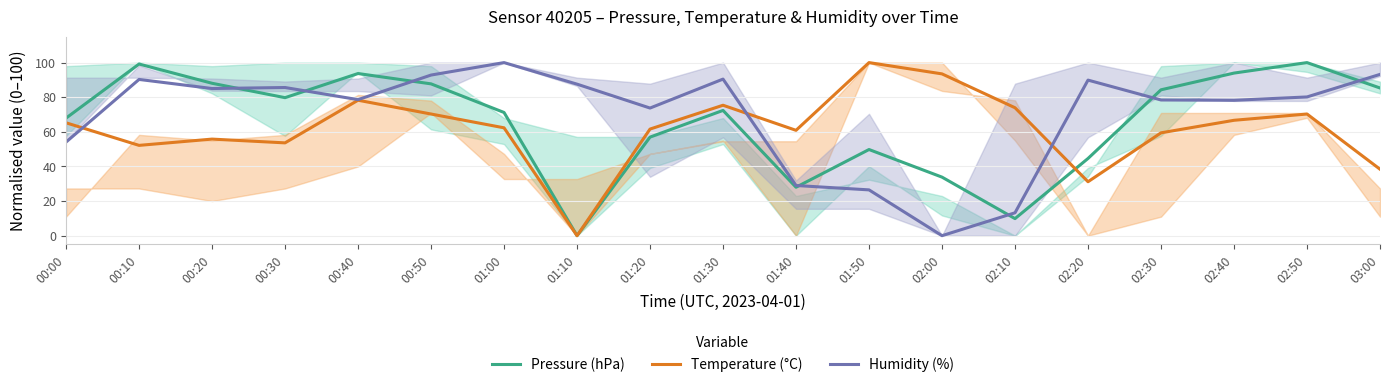

Reading left to right, list all the values displayed in this chart.

Pressure (hPa): 00:00=67.9	00:10=99.2	00:20=88.1	00:30=79.7	00:40=93.7	00:50=87.7	01:00=71.2	01:10=0.0	01:20=57.0	01:30=72.4	01:40=28.0	01:50=49.8	02:00=33.8	02:10=9.9	02:20=44.6	02:30=84.3	02:40=93.9	02:50=100.0	03:00=85.3
Temperature (°C): 00:00=65.2	00:10=52.2	00:20=55.8	00:30=53.6	00:40=78.3	00:50=70.3	01:00=62.3	01:10=0.0	01:20=61.6	01:30=75.4	01:40=60.9	01:50=100.0	02:00=93.5	02:10=73.9	02:20=31.2	02:30=59.4	02:40=66.7	02:50=70.3	03:00=38.4
Humidity (%): 00:00=54.1	00:10=90.3	00:20=85.0	00:30=85.6	00:40=78.6	00:50=92.8	01:00=100.0	01:10=87.5	01:20=73.7	01:30=90.5	01:40=29.0	01:50=26.5	02:00=0.0	02:10=13.2	02:20=89.9	02:30=78.4	02:40=78.2	02:50=80.2	03:00=93.2